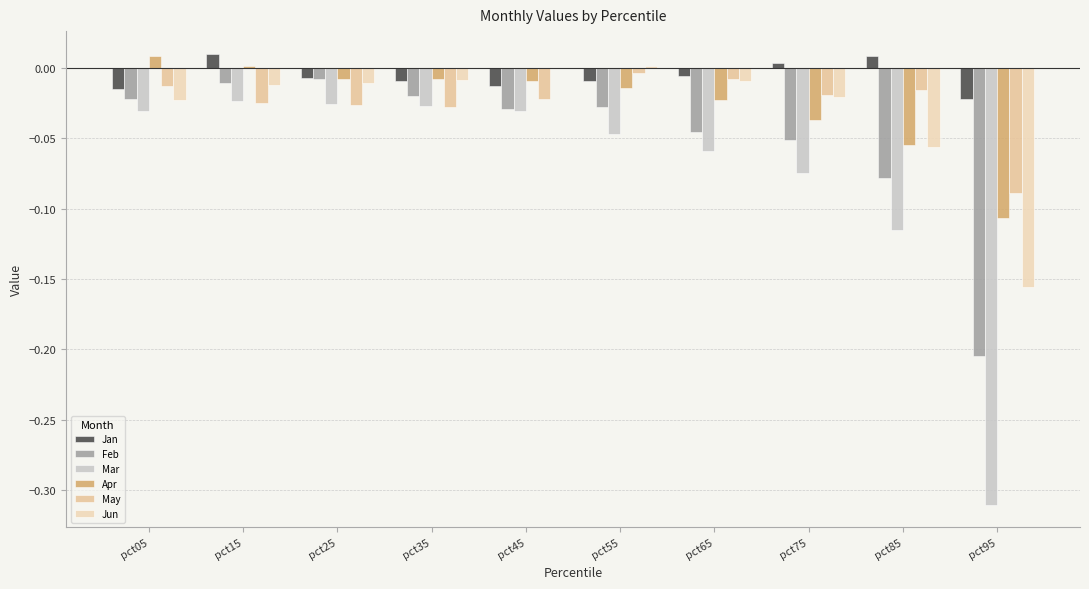

How many distinct data groups are displayed?

6